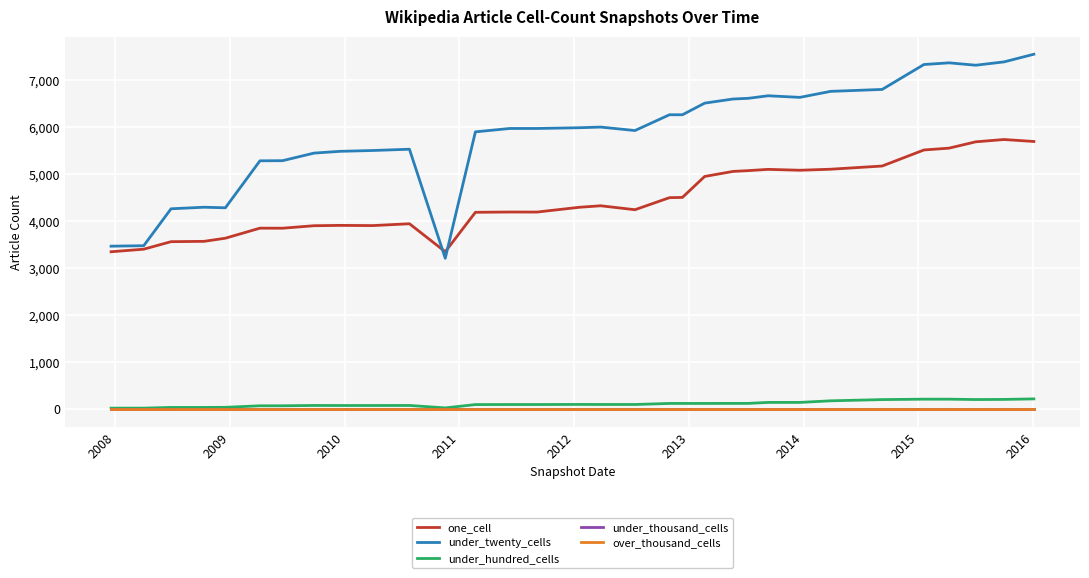

Does the chart have visible grid lines?

Yes